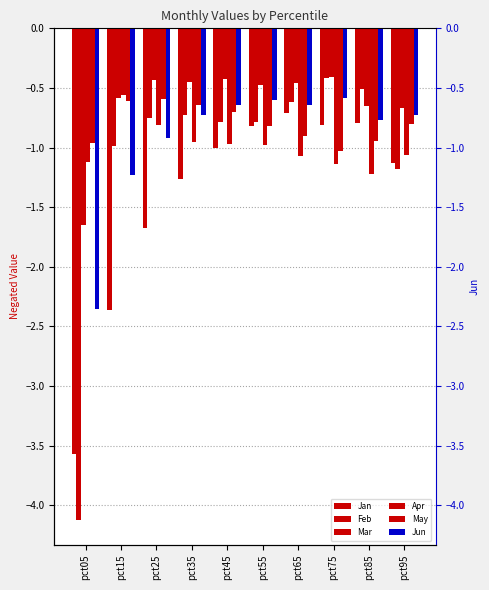

Does the chart contain stacked bars?

No